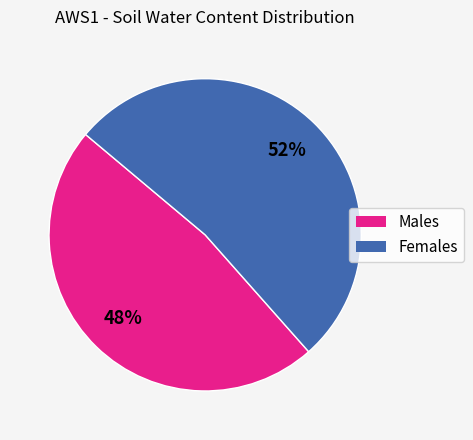

The Males slice represents 37% of the pie. True or false?

False